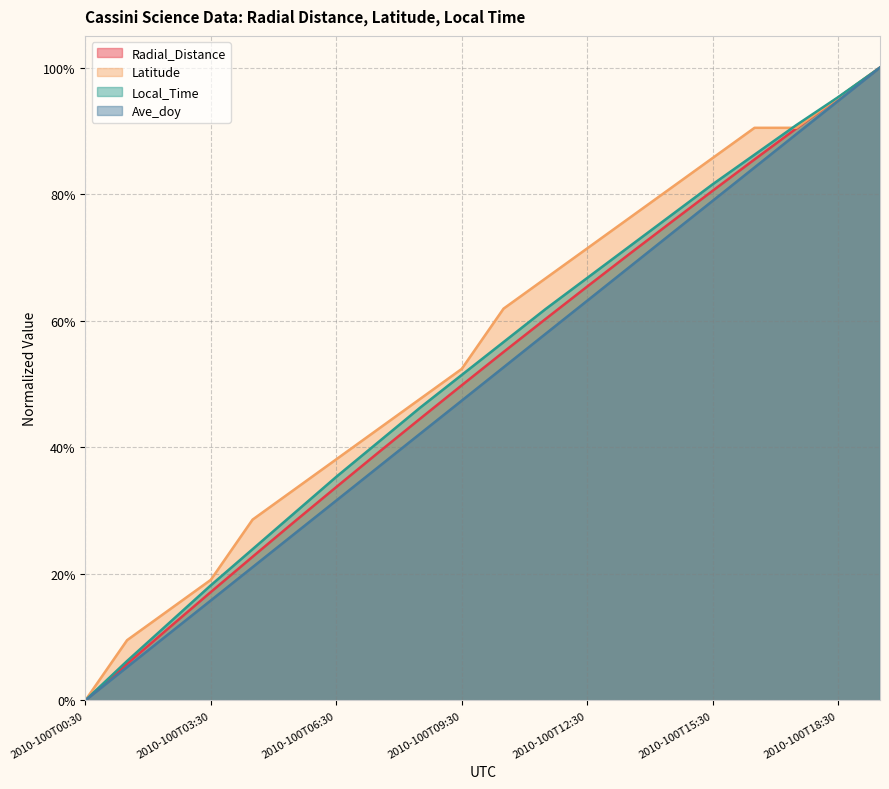

The Ave_doy series shows 0.5 at 2010-100T06:30. True or false?

False